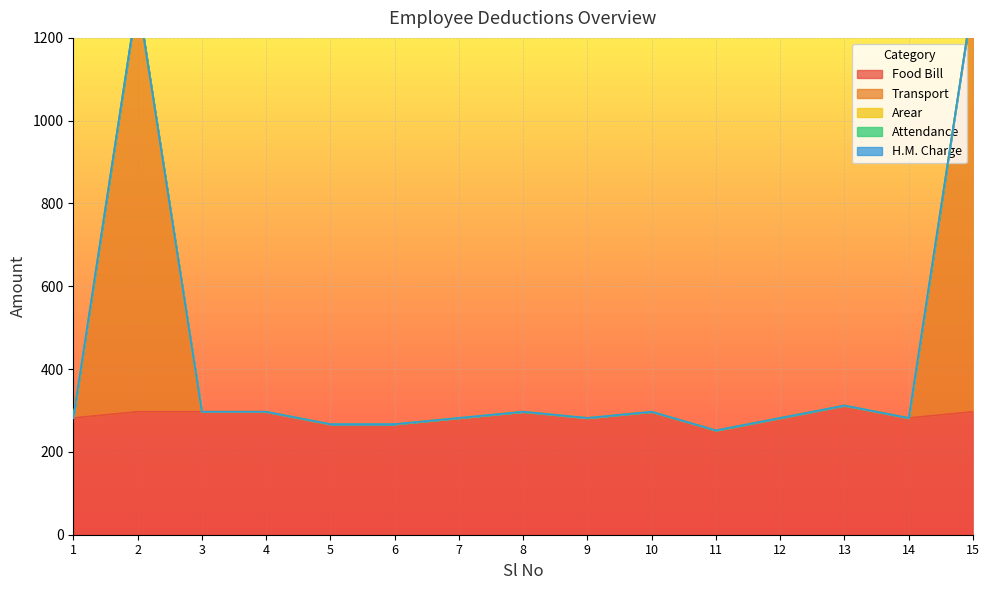

Which label corresponds to the largest value in the chart?

2